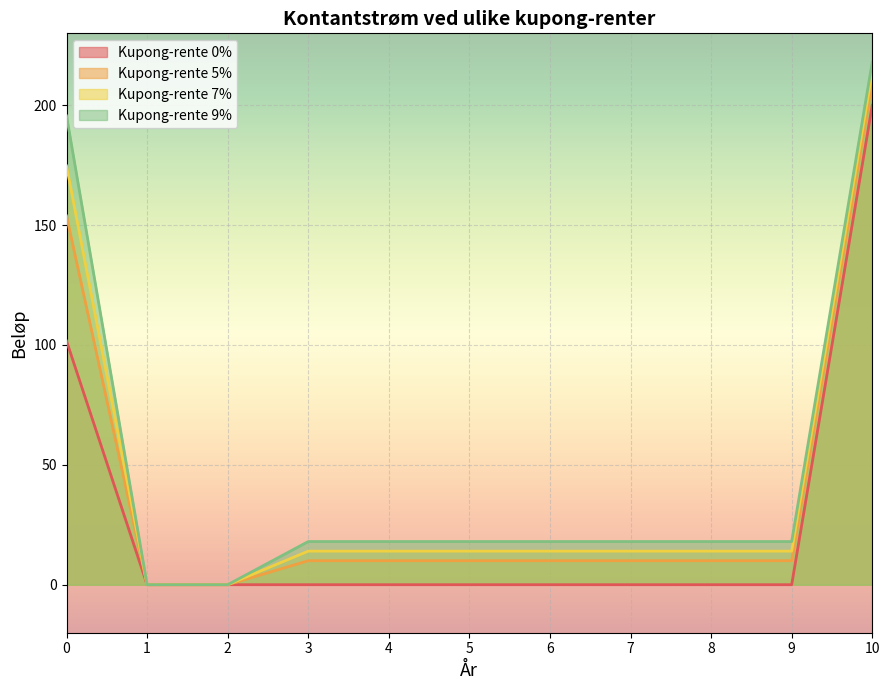

True or false: Kupong-rente 7% and Kupong-rente 5% intersect in this chart.

False